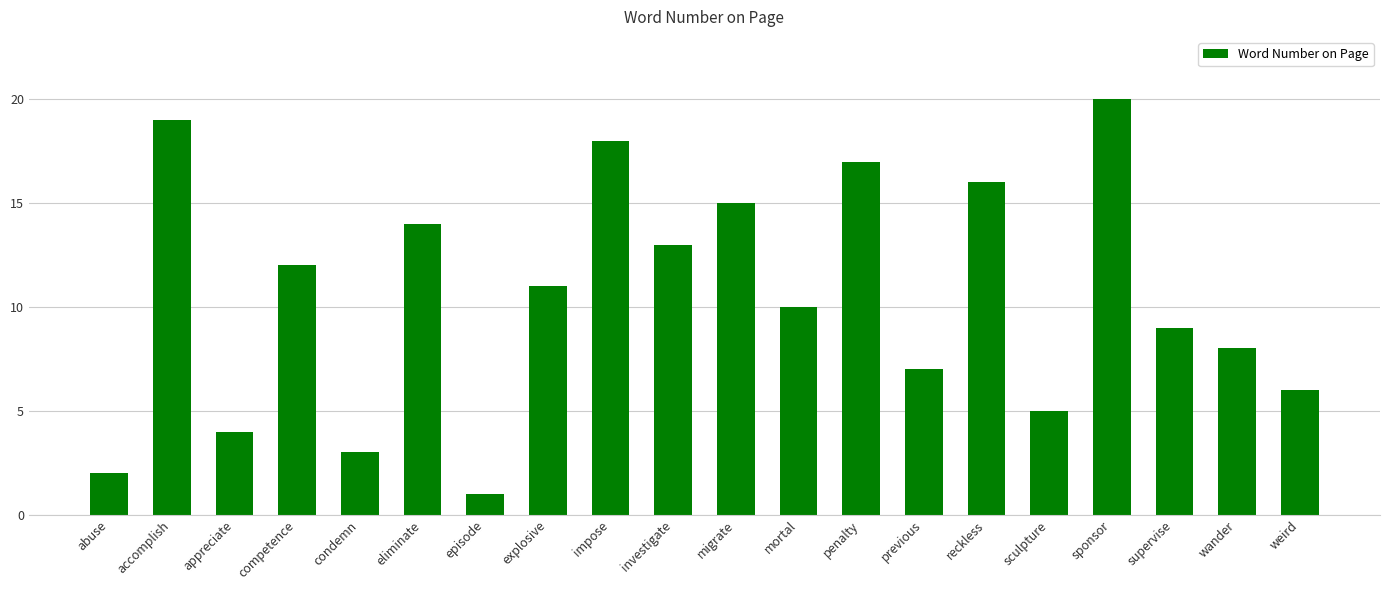

Reading right to left, list all the values displayed in this chart.

weird=6	wander=8	supervise=9	sponsor=20	sculpture=5	reckless=16	previous=7	penalty=17	mortal=10	migrate=15	investigate=13	impose=18	explosive=11	episode=1	eliminate=14	condemn=3	competence=12	appreciate=4	accomplish=19	abuse=2